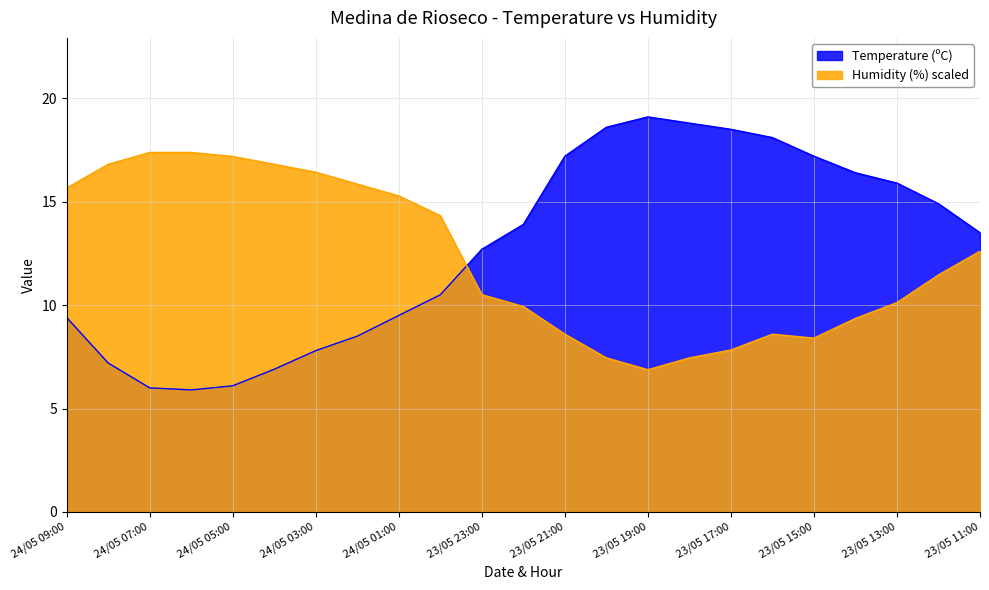

The value of Humidity (%) at 23/05 15:00 is 14.7. True or false?

False